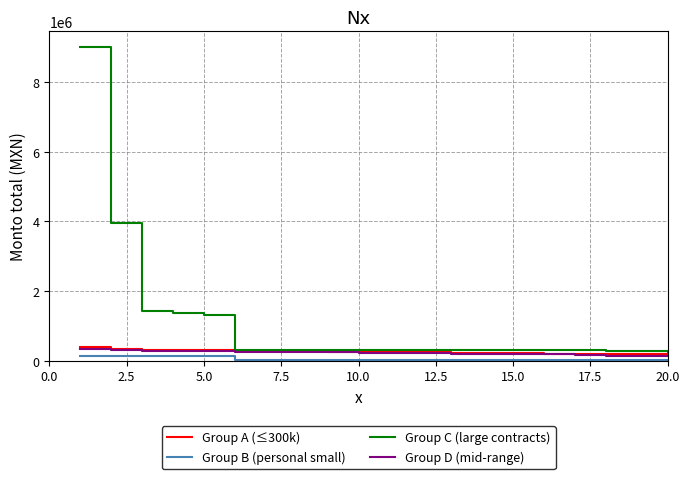

What is the greatest value displayed?

9000000.0